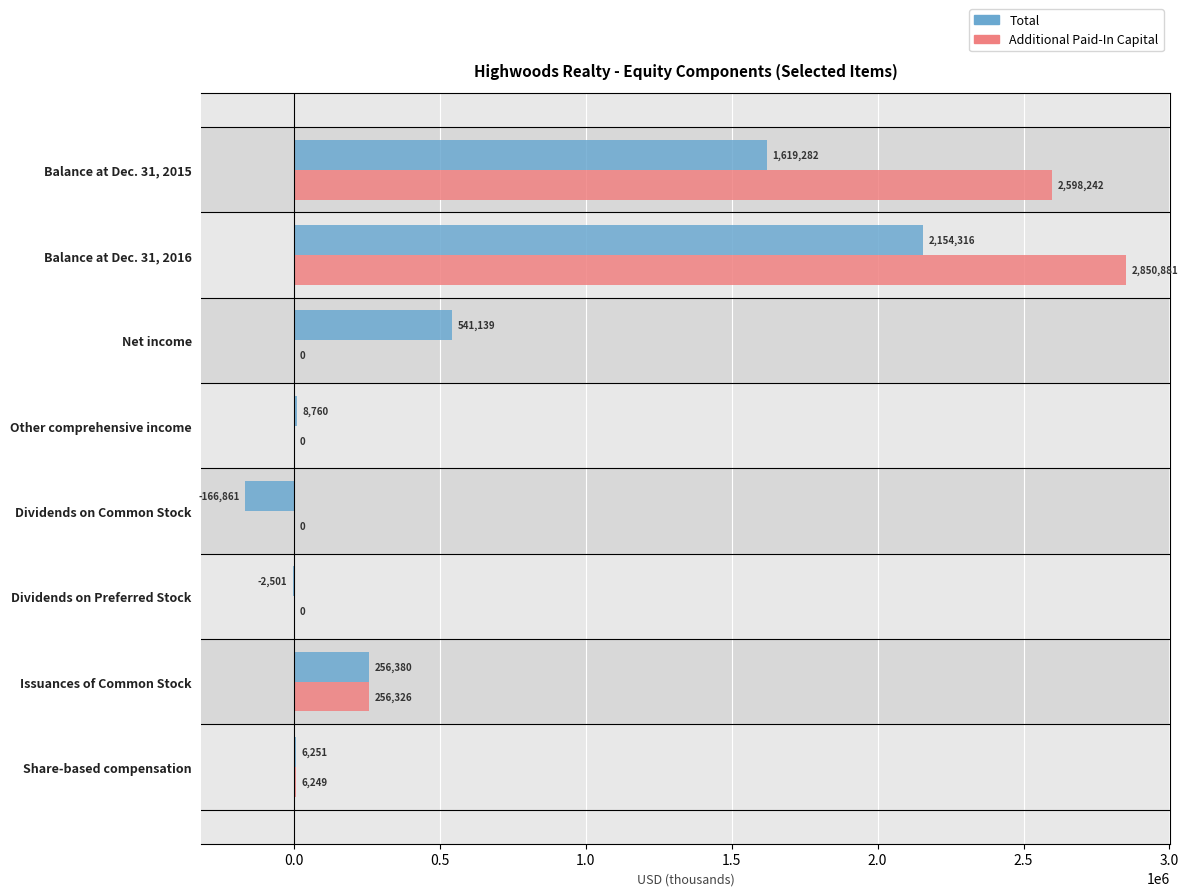

What is the sum of the Additional Paid-In Capital values at Other comprehensive income and Balance at Dec. 31, 2015?

2598242